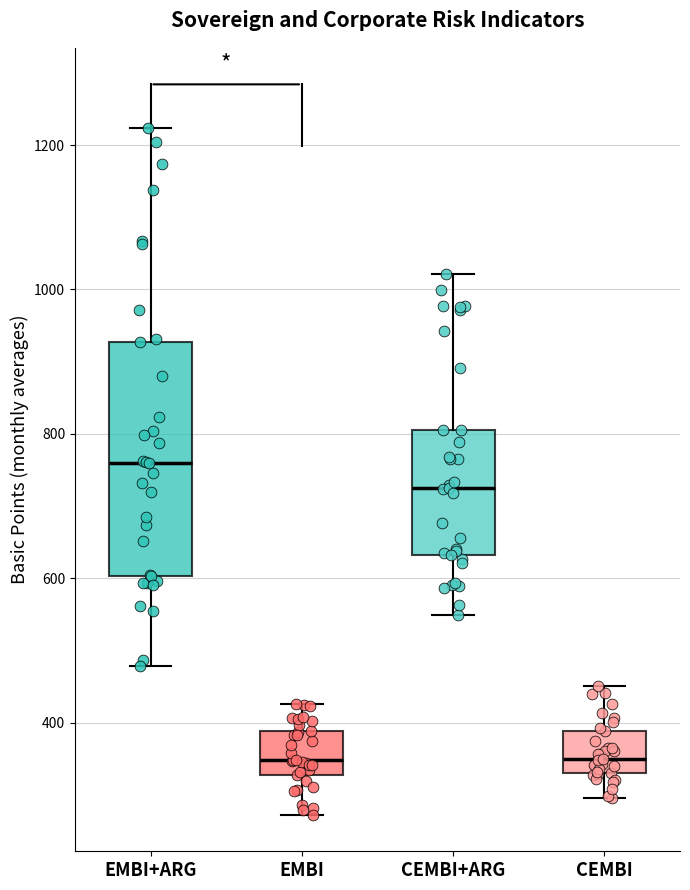

Where does the median line of the box for EMBI+ARG sit on the y-axis? The values are not printed on the chart, so give them approximately, as read against the axis.

760